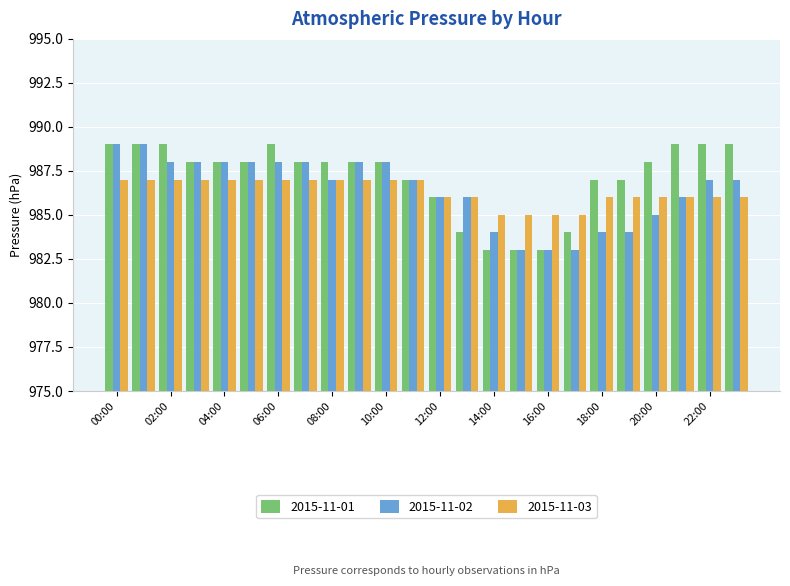

What is the lowest value of the 2015-11-01 series?

983